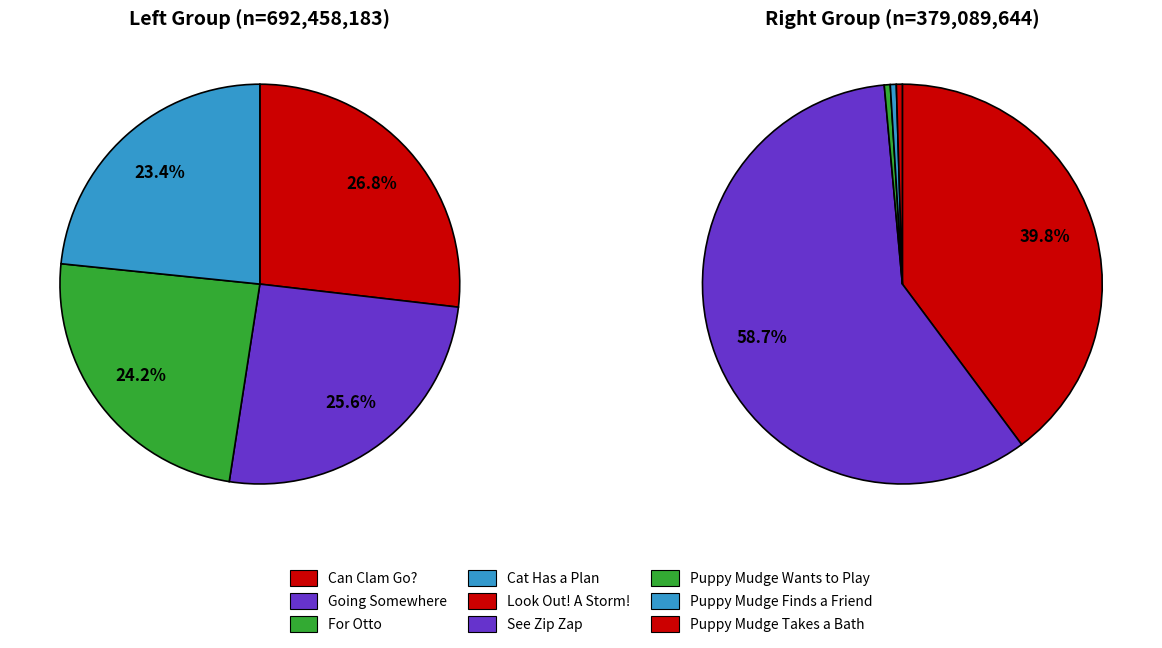

Between Going Somewhere and For Otto, which is larger?

Going Somewhere